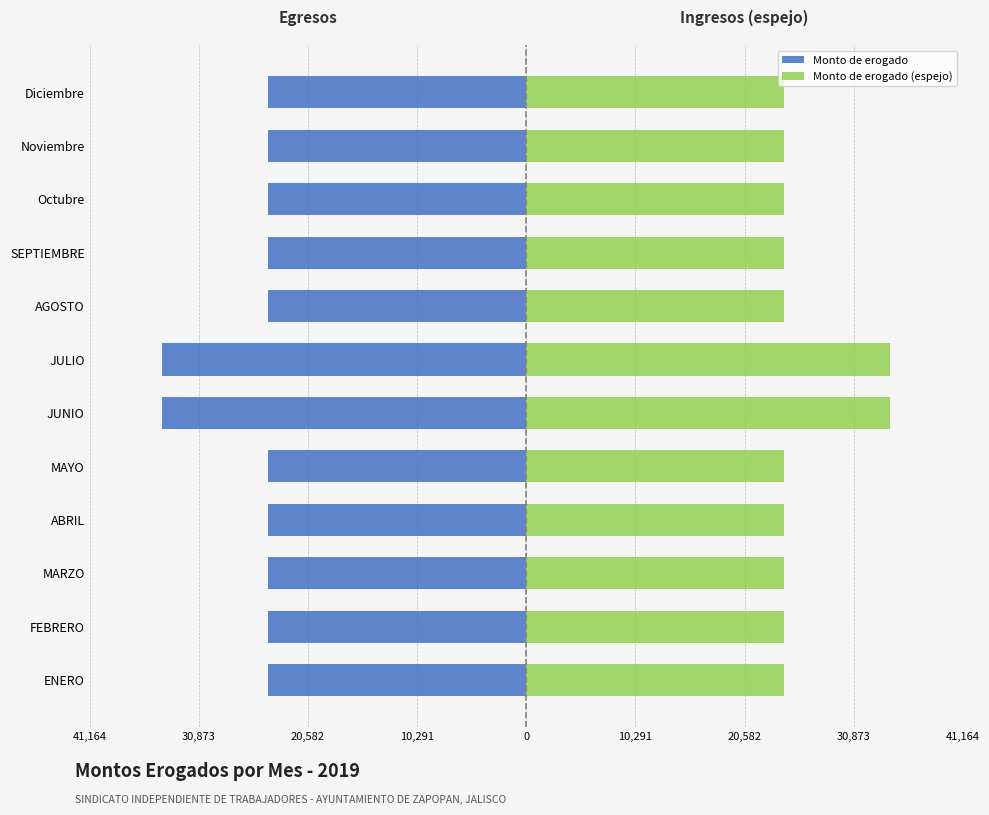

How many bars are there in each group?

2